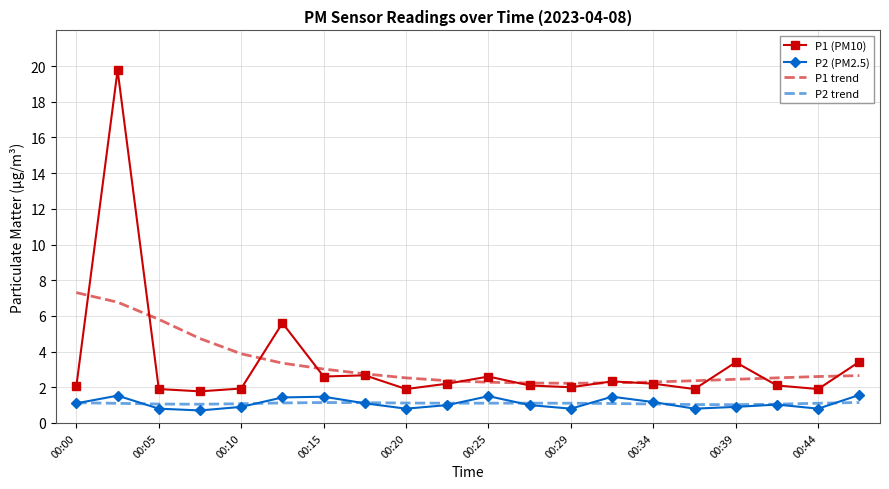

What is the lowest value of the P2 trend series?

1.0